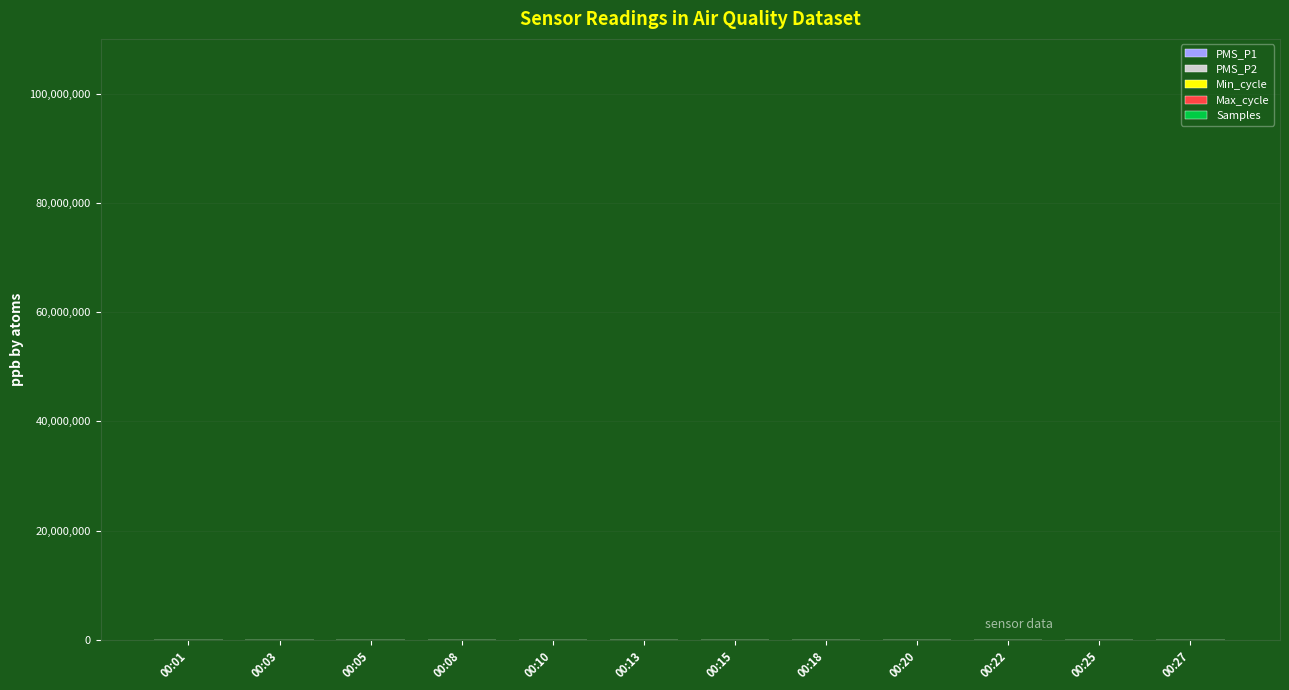

What value does the PMS_P1 series have at 00:15?

65000.0